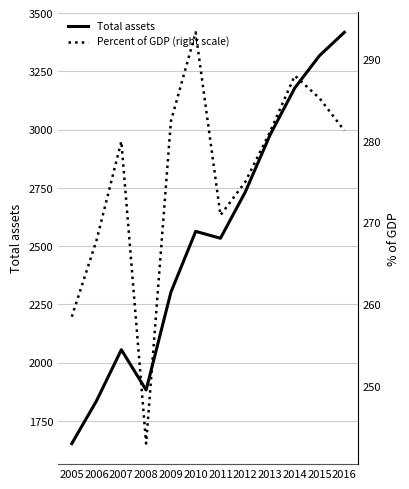

What is the value of the Percent of GDP (right scale) point at the 4th from the left?

243.0